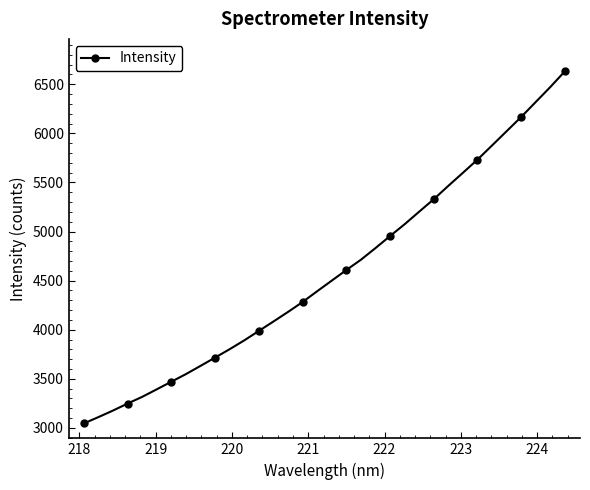

What is the value of the 3rd point from the left?

3177.6